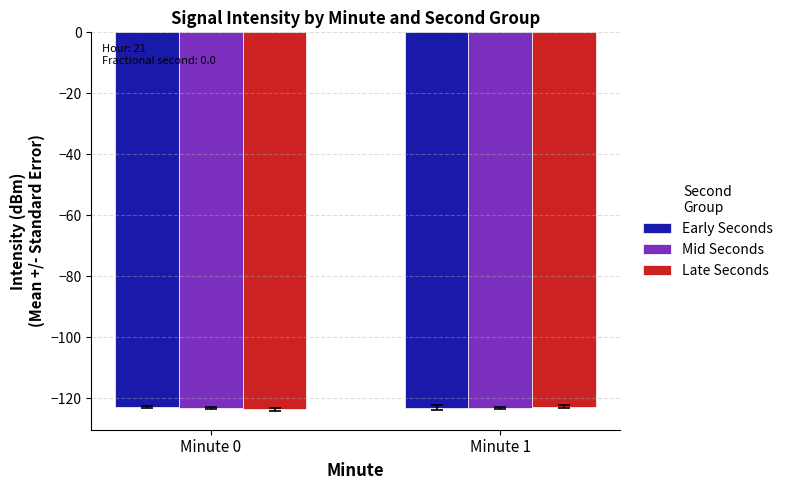

Does the chart contain any negative values?

Yes